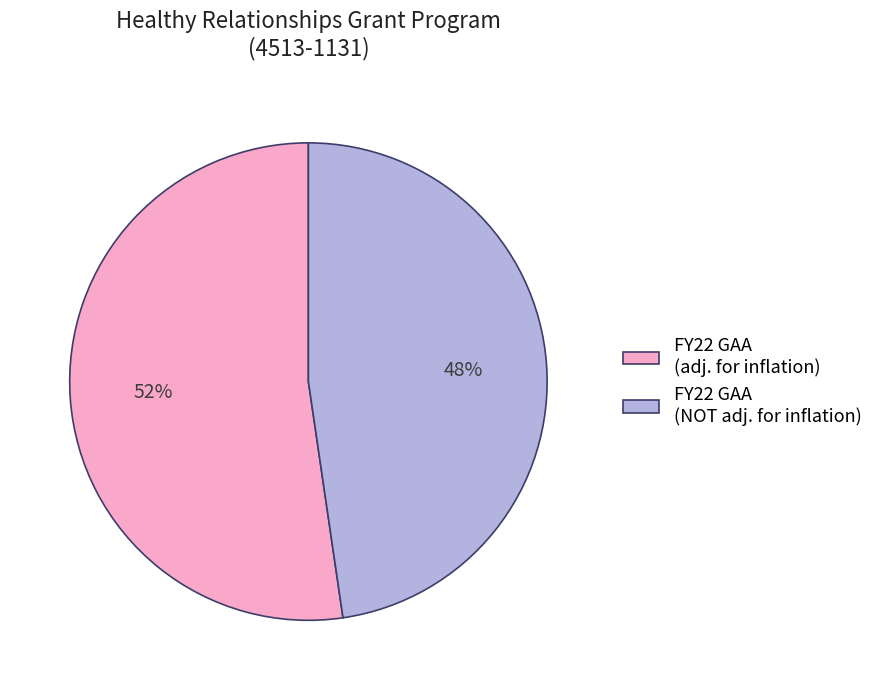

Rank the categories by value from lowest to highest.

FY22 GAA (NOT adj. for inflation), FY22 GAA (adj. for inflation)